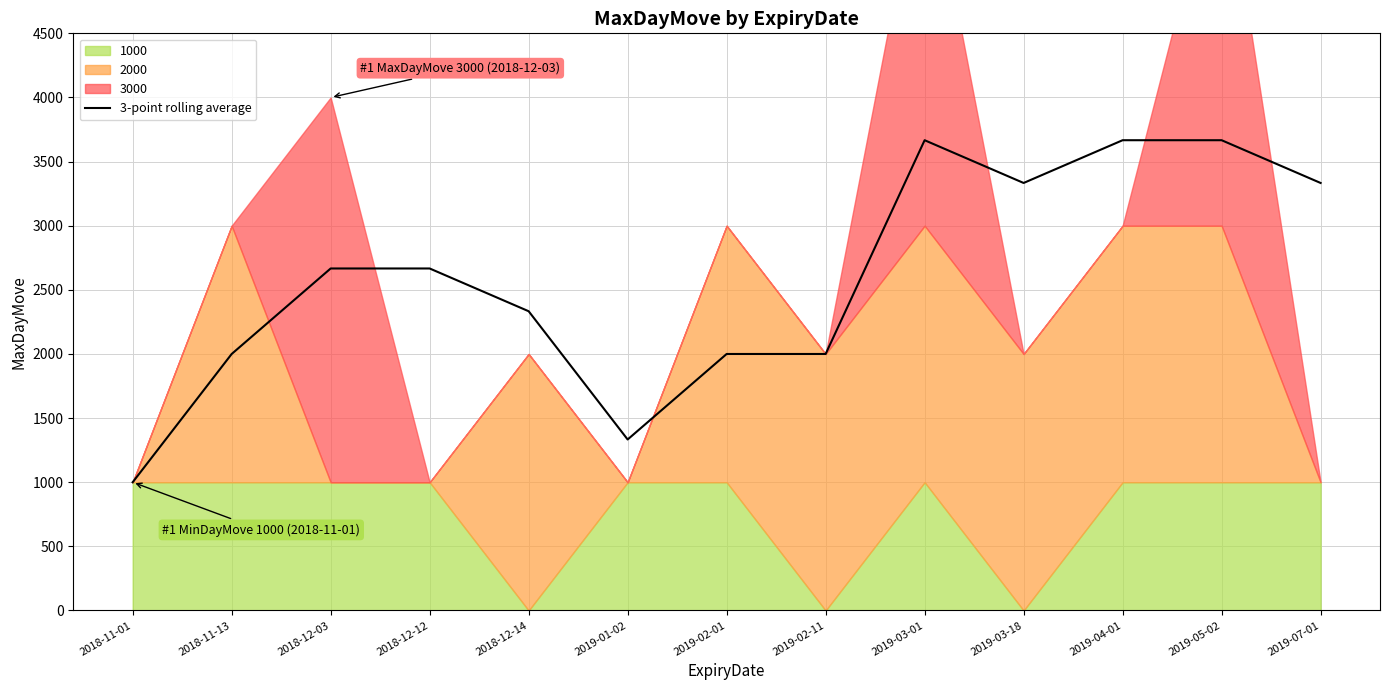

Which category has the lowest value across all series?

2018-11-01